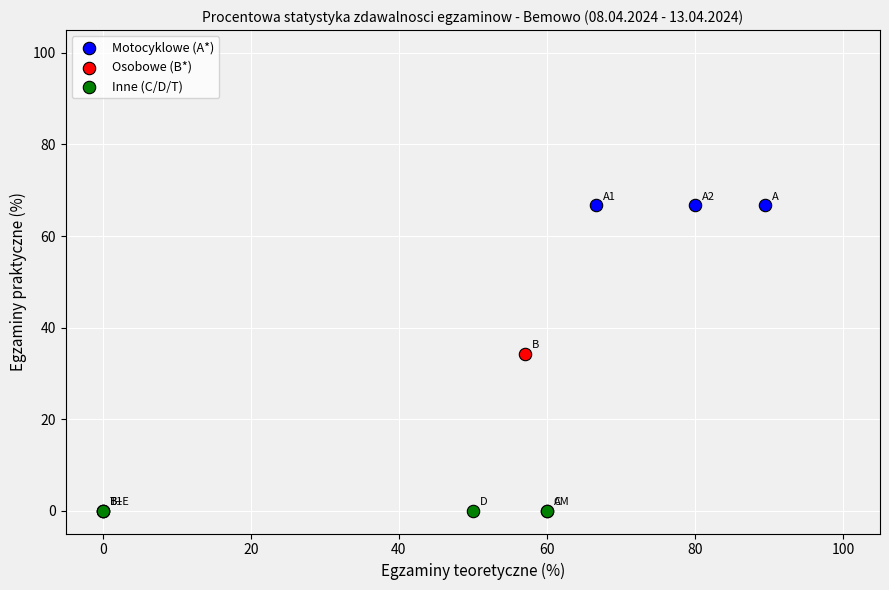

Which series reaches the maximum Y coordinate?

Motocyklowe (A*)